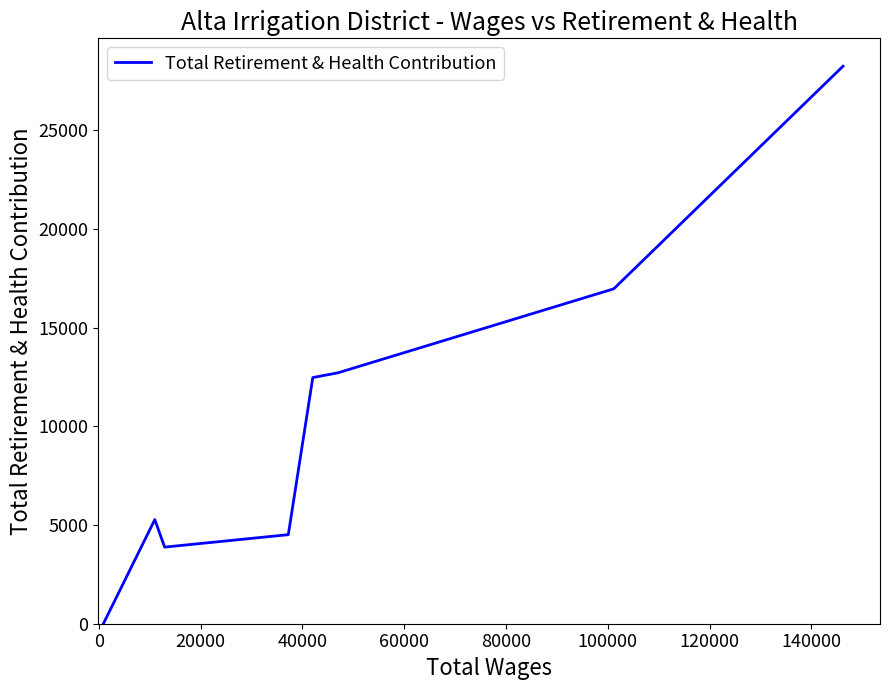

What is the maximum value shown in the chart?

28242